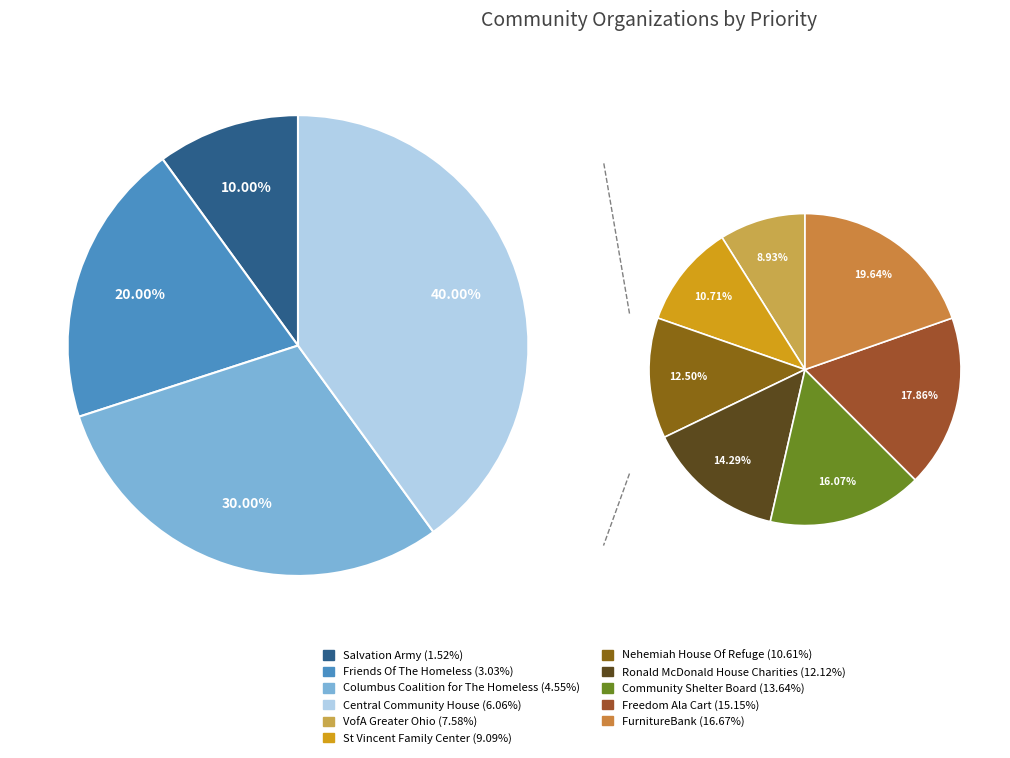

Combined, what portion of the pie is Central Community House and St Vincent Family Center?

15.2%